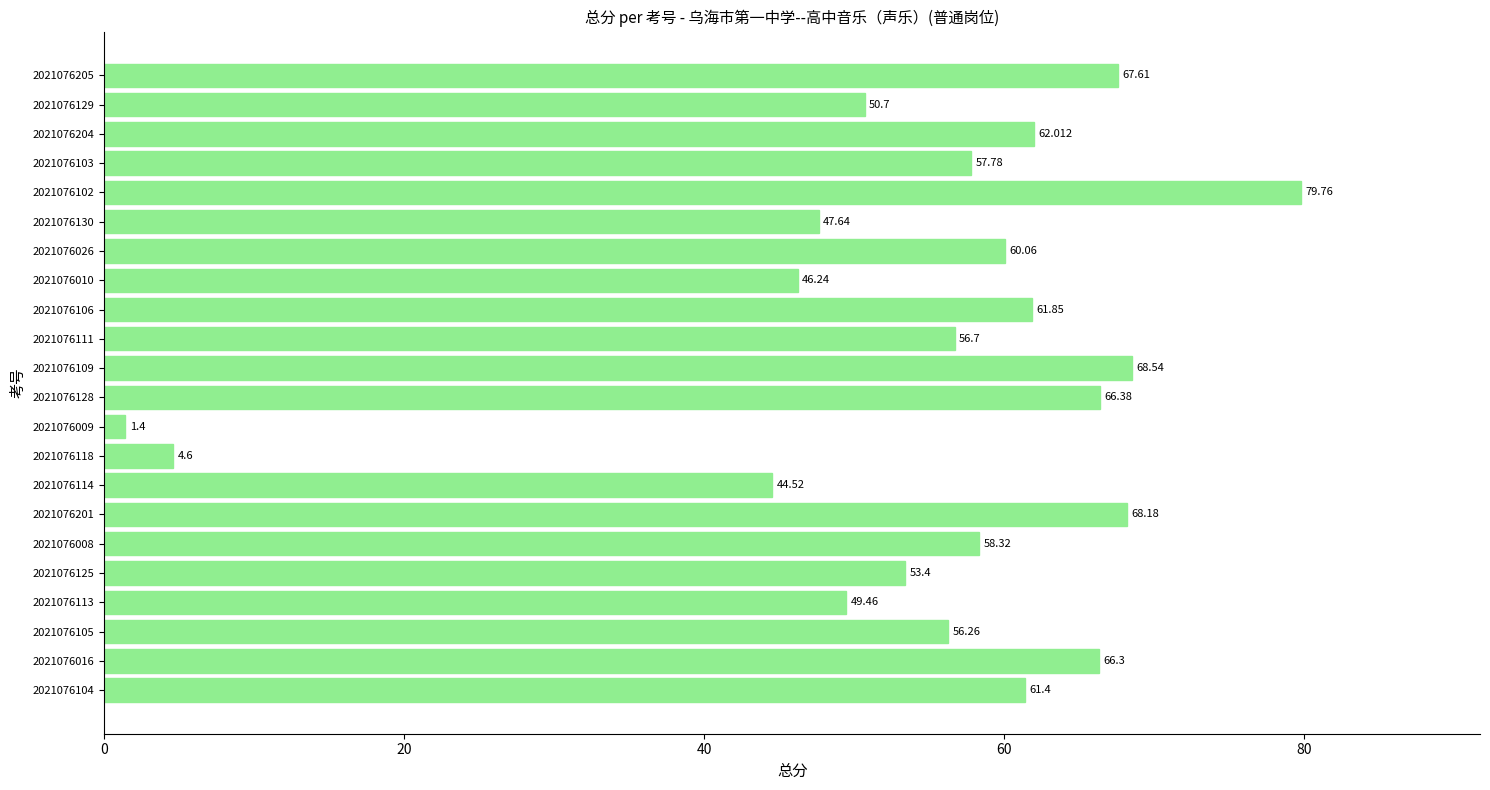

At which label is the value closest to 40?

2021076114